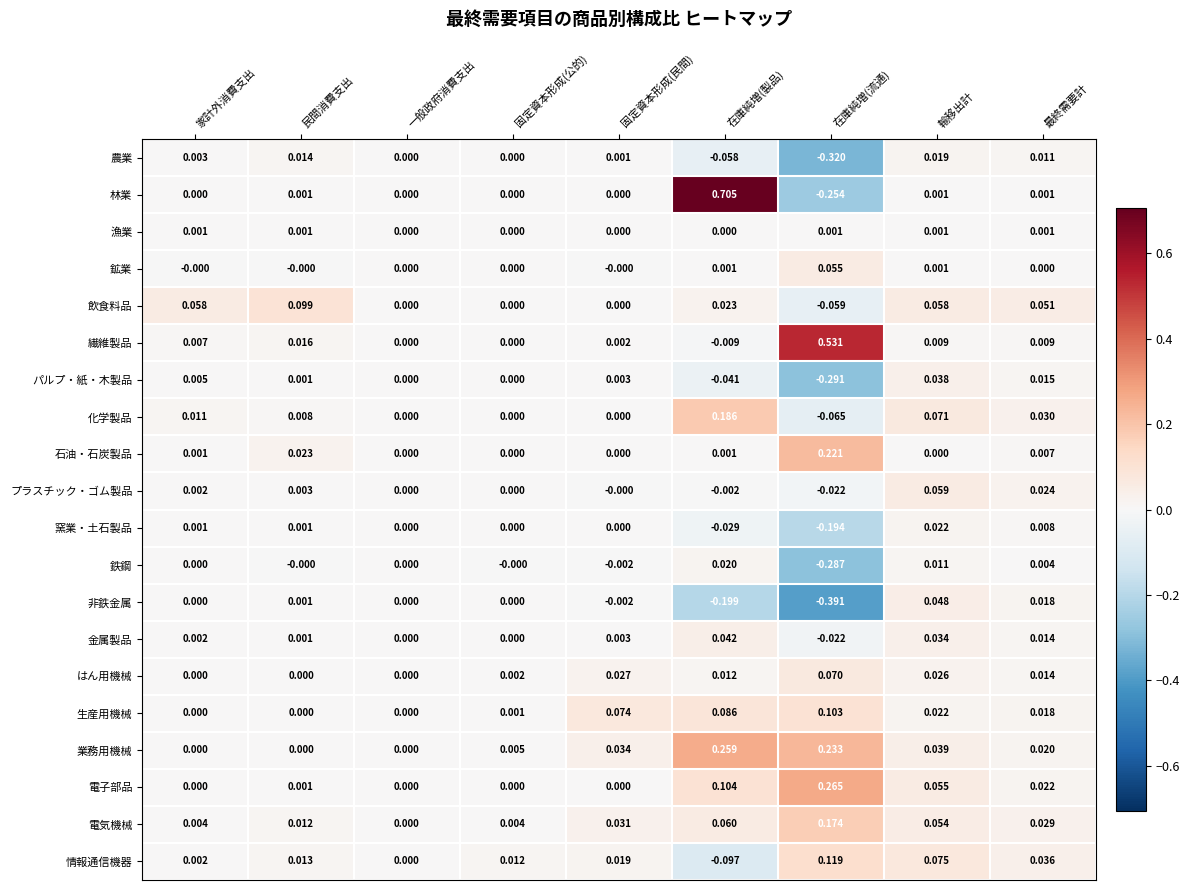

Rank the series by their maximum value, from lowest to highest.

漁業, 農業, 鉄鋼, 窯業・土石製品, パルプ・紙・木製品, 金属製品, 非鉄金属, 鉱業, プラスチック・ゴム製品, はん用機械, 飲食料品, 生産用機械, 情報通信機器, 電気機械, 化学製品, 石油・石炭製品, 業務用機械, 電子部品, 繊維製品, 林業